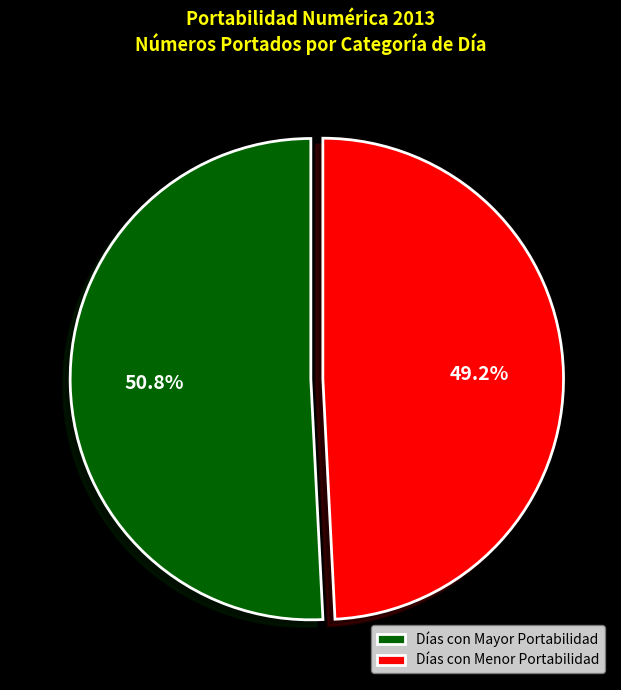

What is the ratio of the value at Días con Menor Portabilidad to the value at Días con Mayor Portabilidad?

1.0